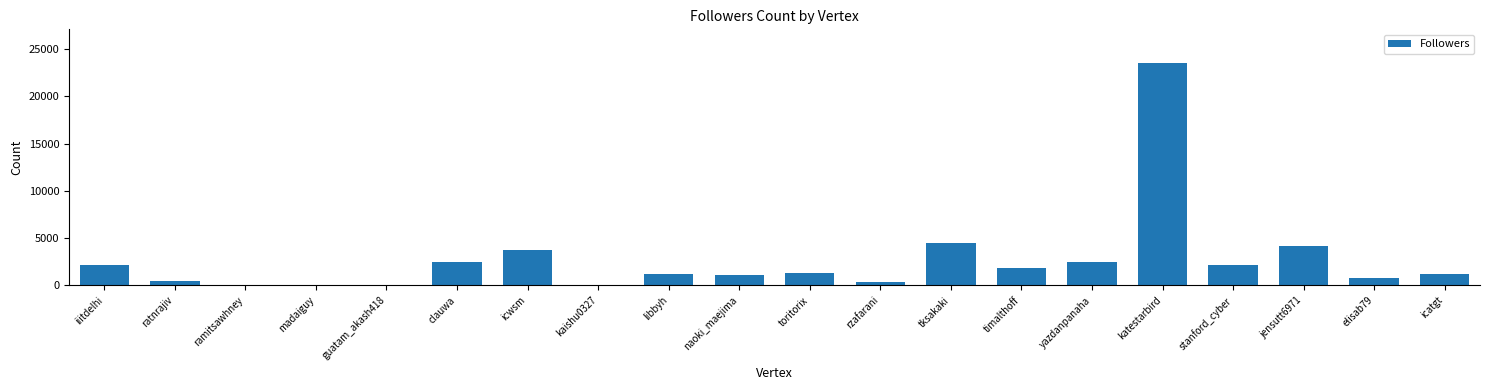

The chart shows a value of 1086 at naoki_maejima. True or false?

True